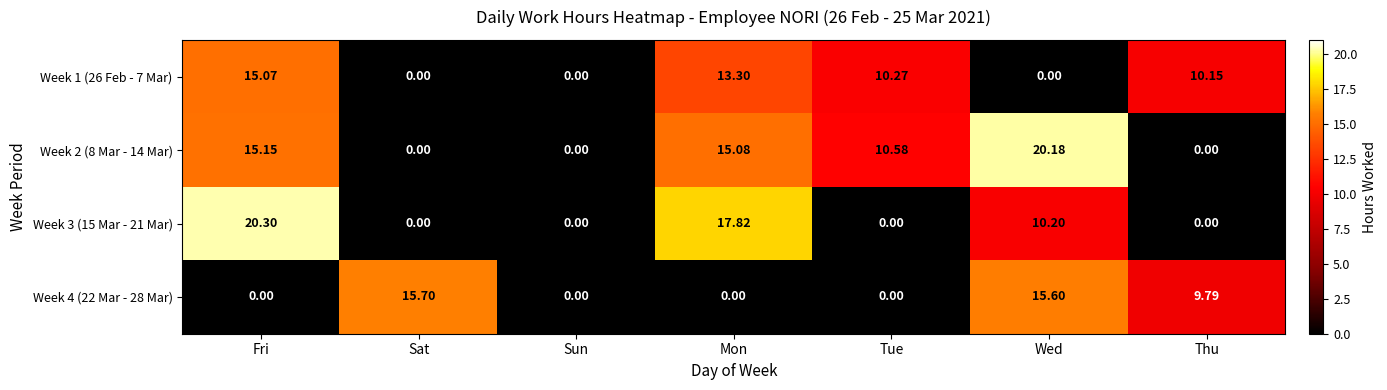

Which series has the largest range (max minus min)?

Week 3 (15 Mar - 21 Mar)